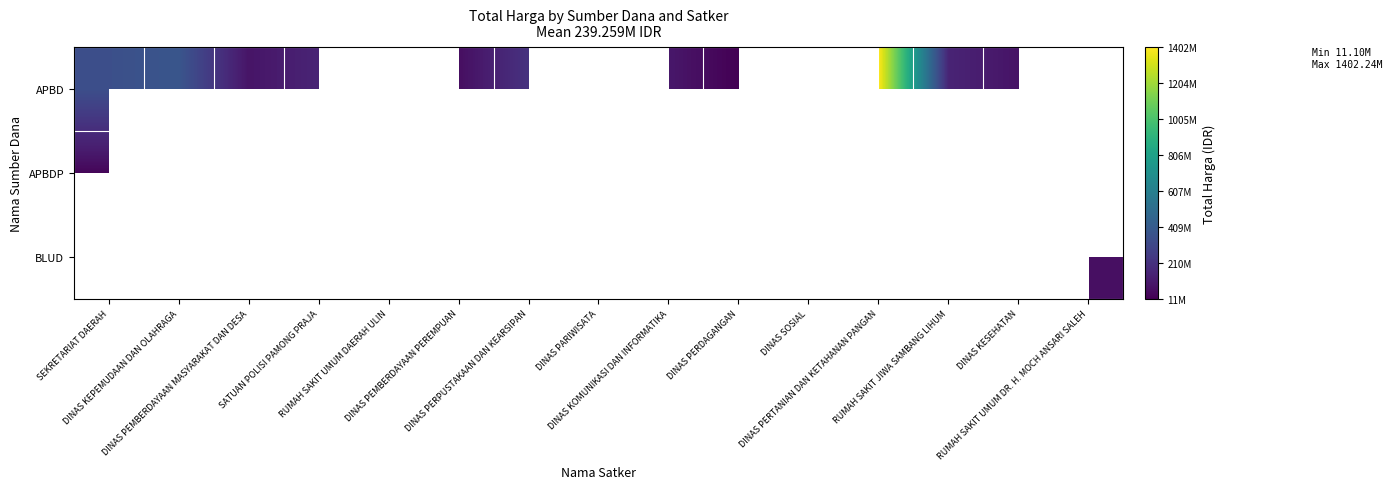

What is the minimum value for APBD?

11100000.0